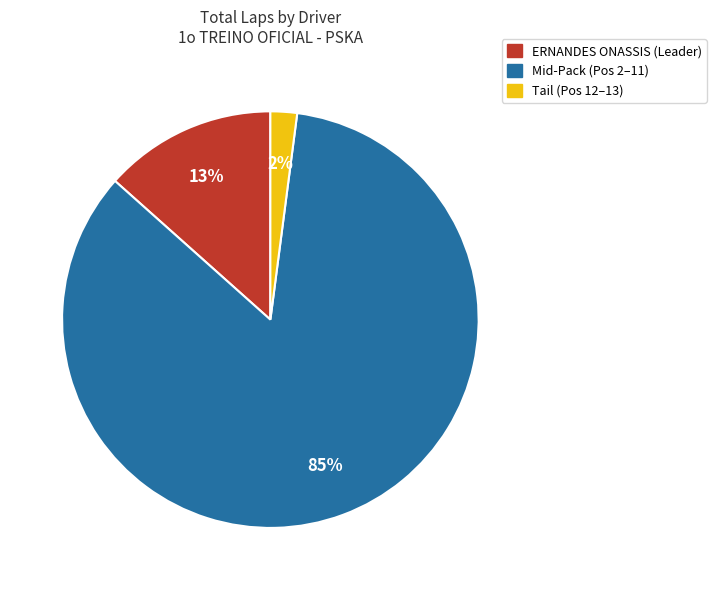

How many slices are in this pie chart?

3